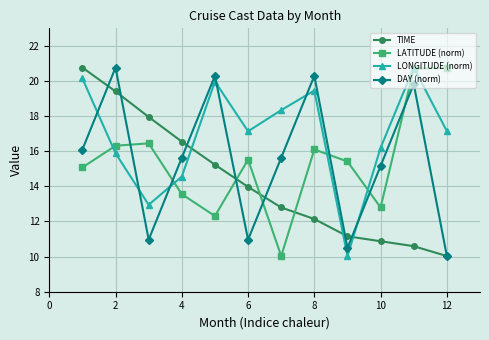

True or false: LATITUDE (norm) and LONGITUDE (norm) cross at least once.

True